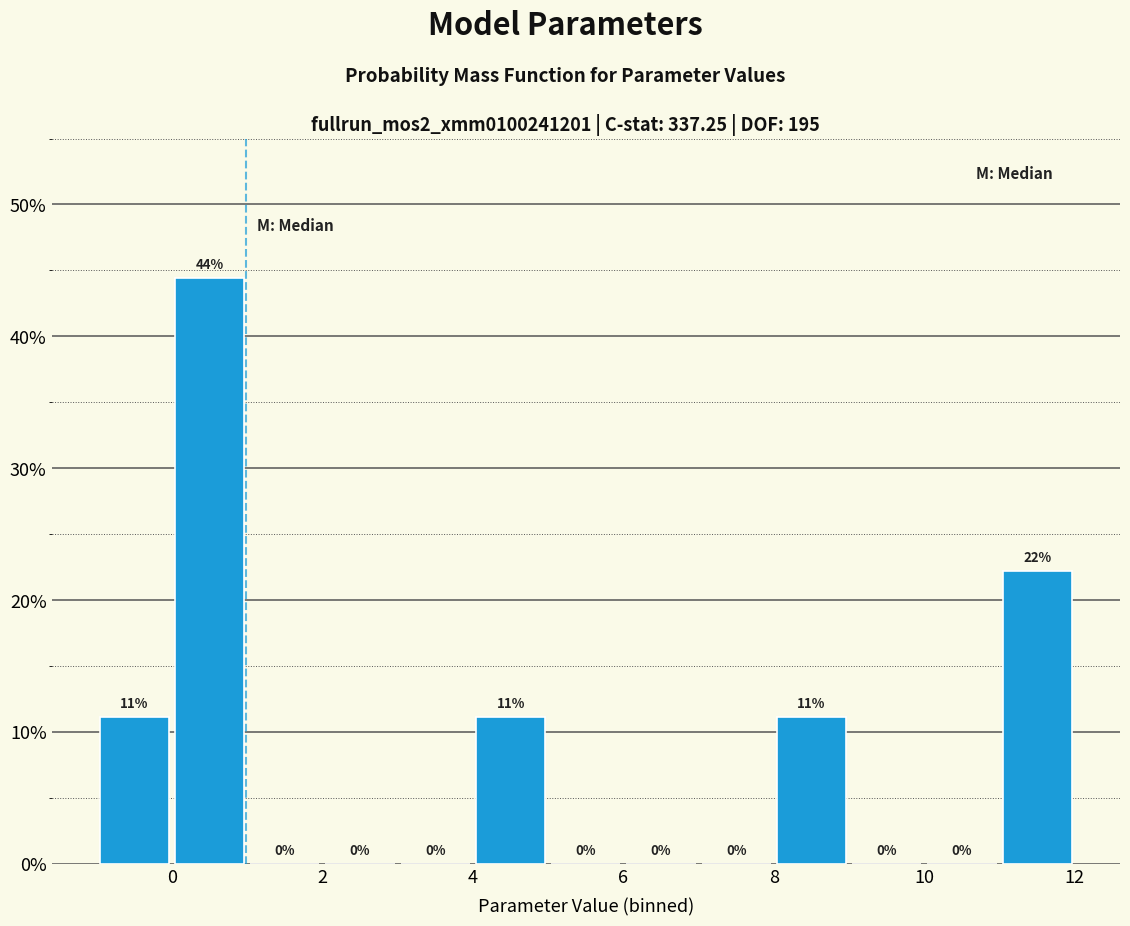

Over which range of the x-axis is the bar tallest?

0 to 1